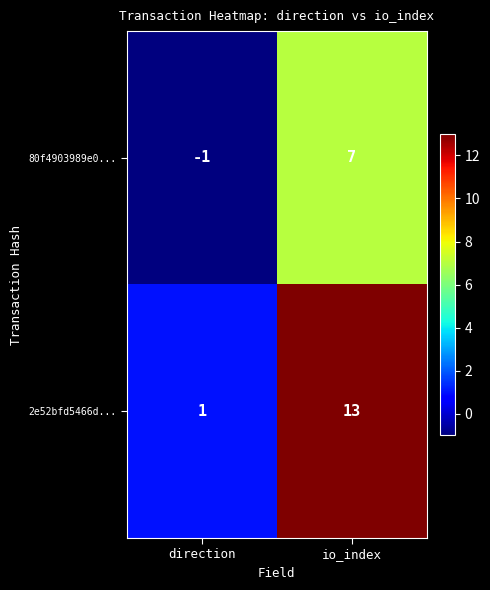

Reading left to right, extract all data points from this chart.

80f4903989e0...: -1	7
2e52bfd5466d...: 1	13